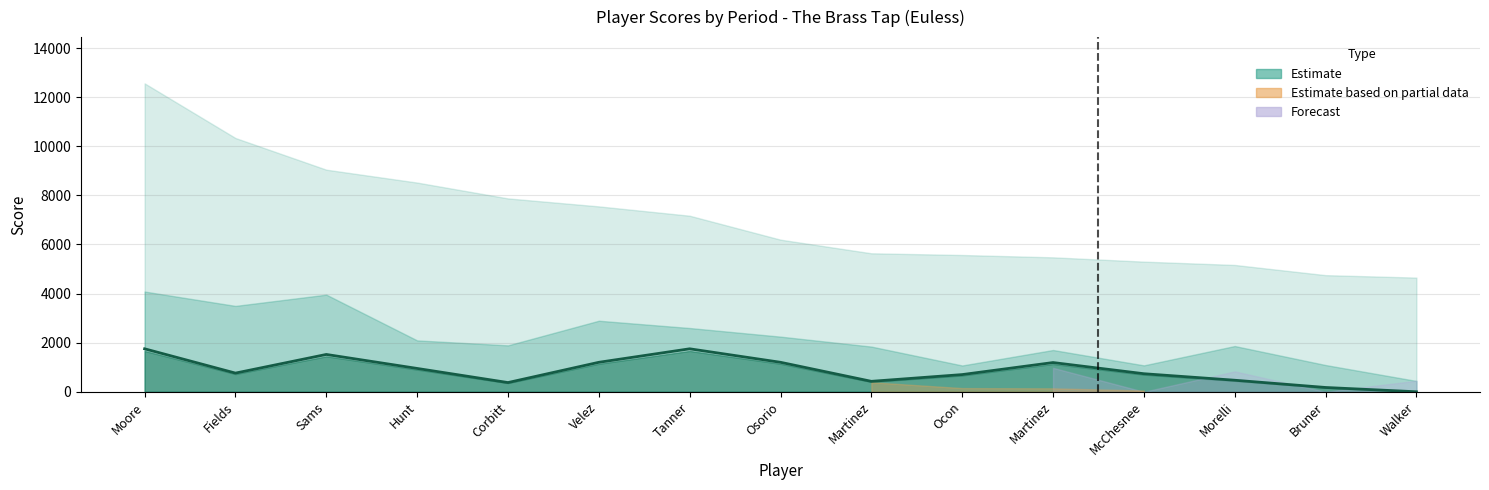

What is the sum of the values at Tanner and Osorio?

2950